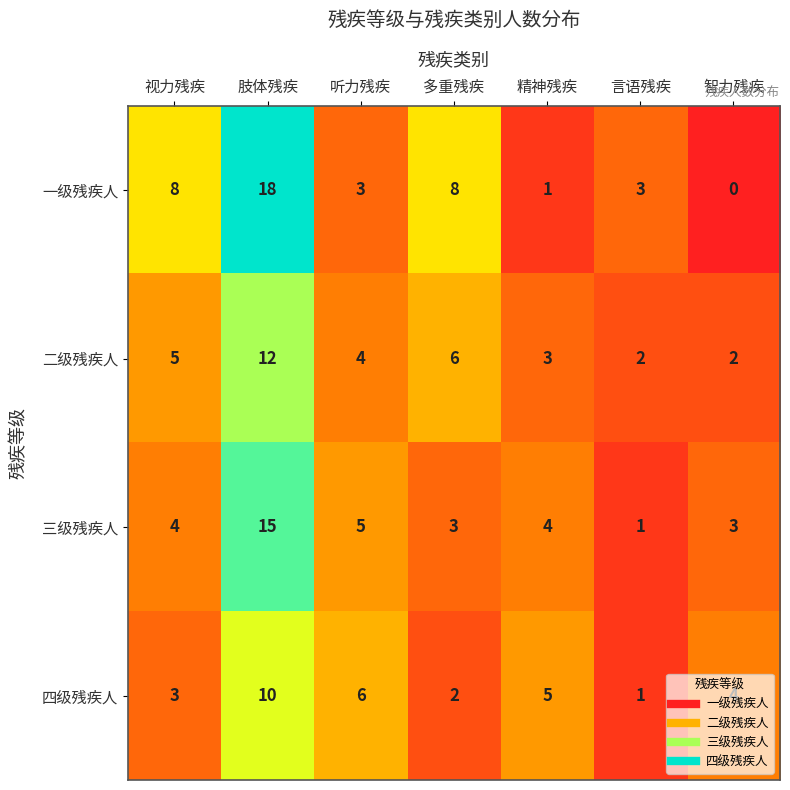

At which label does 二级残疾人 first exceed 4?

视力残疾